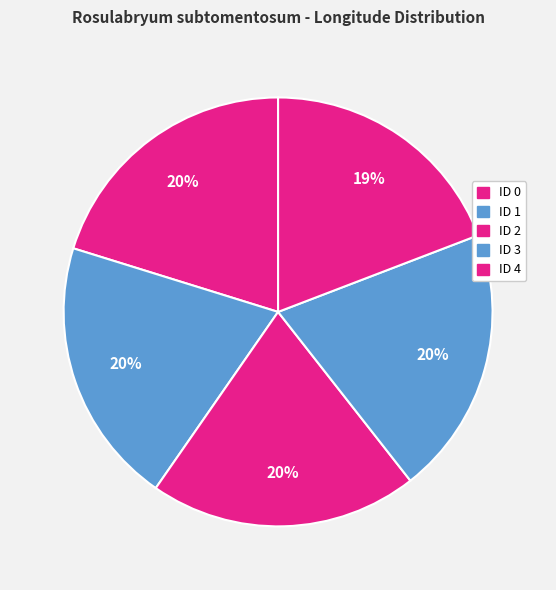

How many slices are in this pie chart?

5